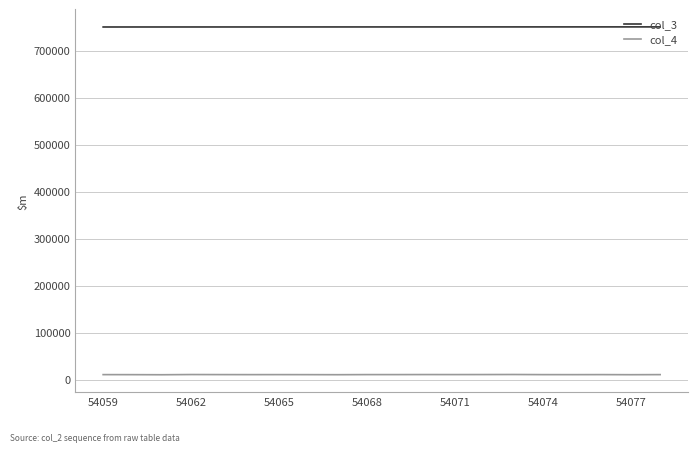

How many categories are shown in the chart?

20